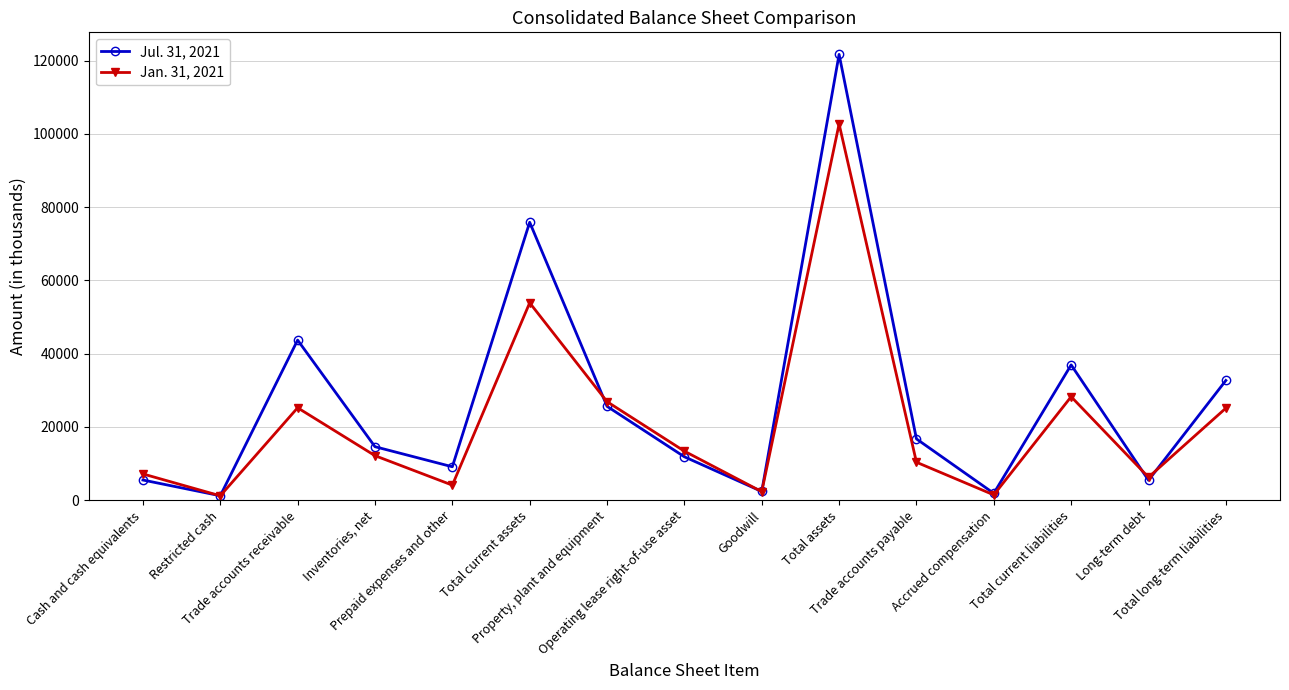

True or false: Jul. 31, 2021 and Jan. 31, 2021 intersect in this chart.

True